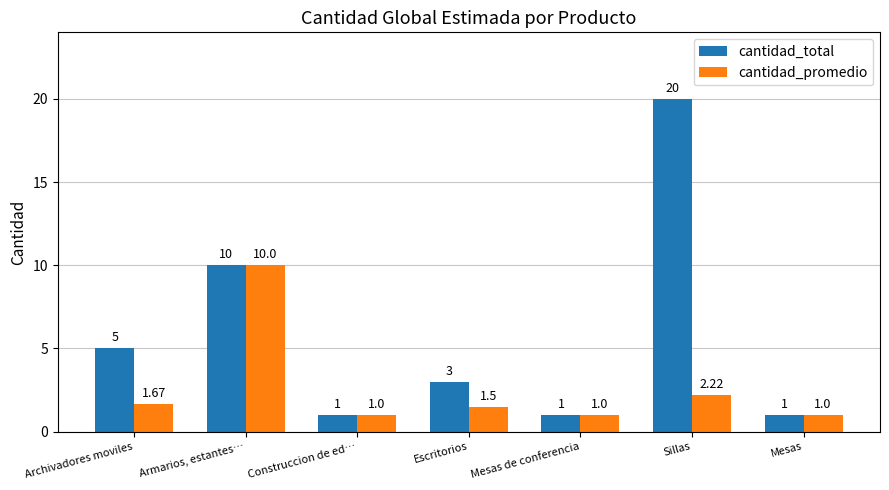

Between Archivadores moviles and Mesas de conferencia, which series saw the biggest shift?

cantidad_total